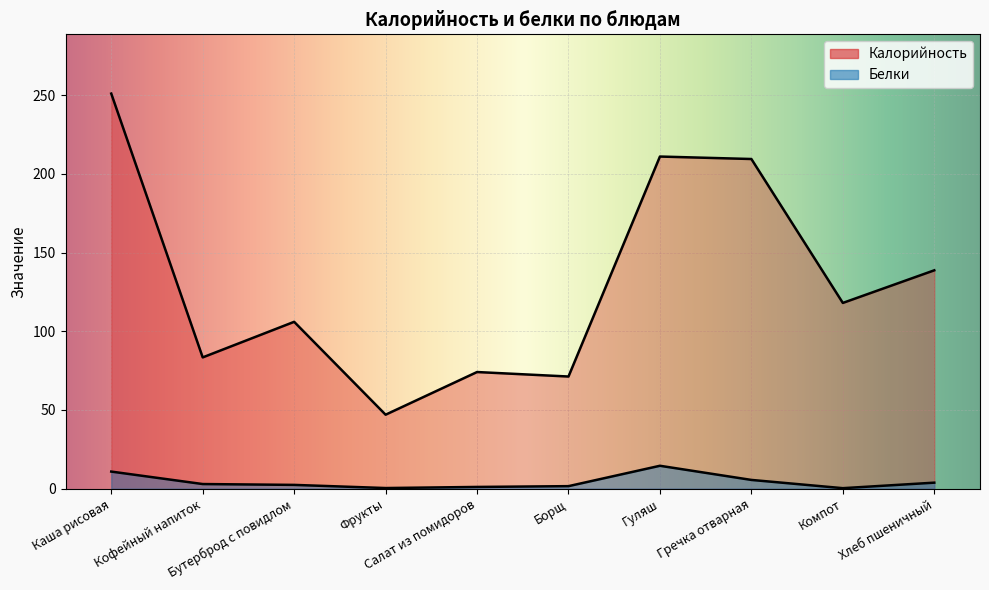

Is the value of Калорийность at Гуляш greater than the value of Белки at Гречка отварная?

Yes